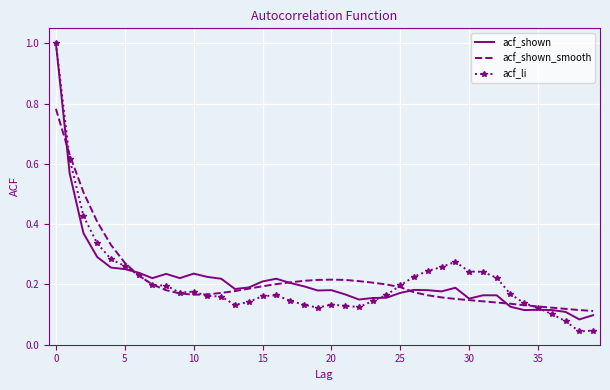

Which series ends up on top after the final intersection of acf_li and acf_shown?

acf_shown